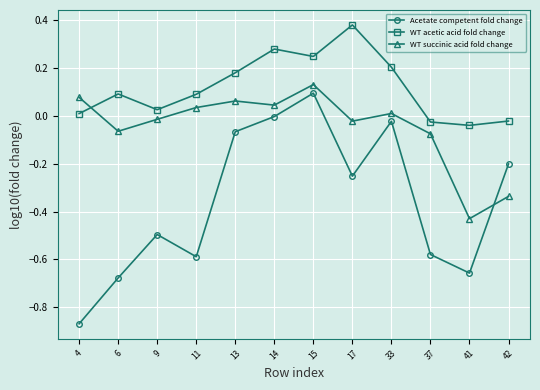

How many times do WT succinic acid fold change and Acetate competent fold change cross each other?

1